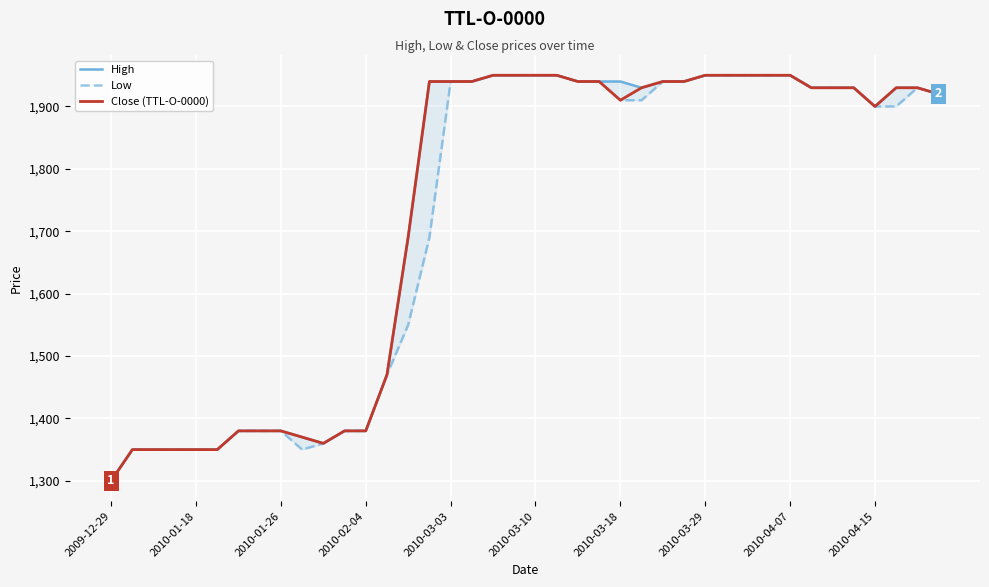

How many lines are shown in the chart?

3